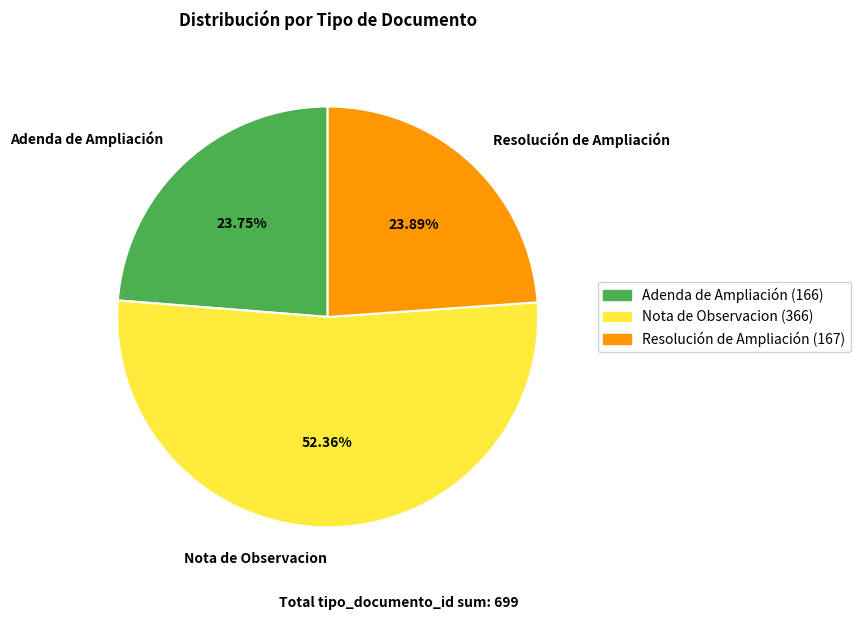

What is the total percentage of Adenda de Ampliación and Nota de Observacion?

76.1%